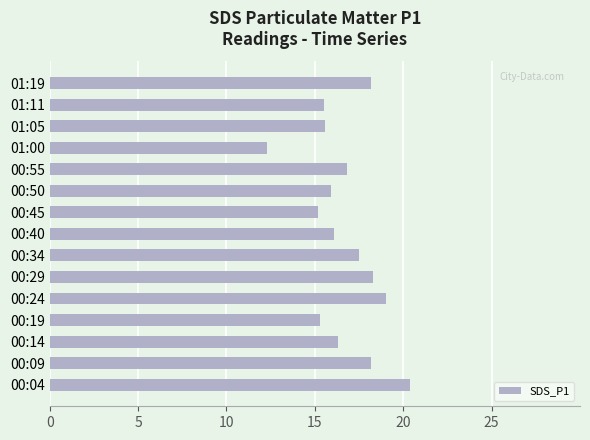

What is the sum of all values?

250.6